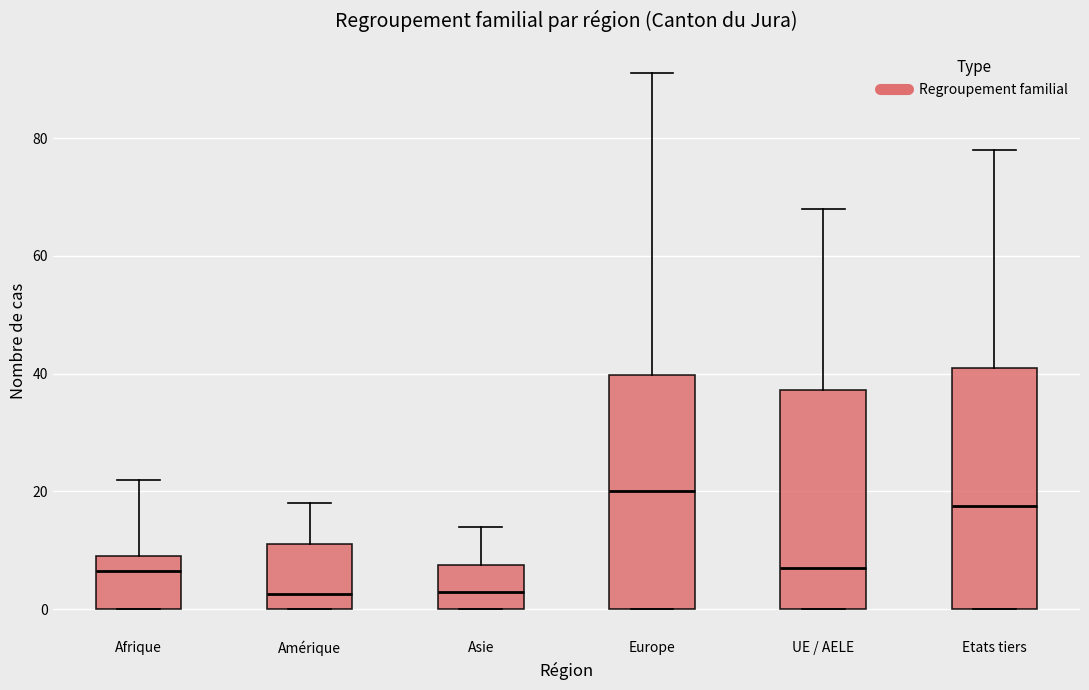

Where does the median line of the box for Etats tiers sit on the y-axis? The values are not printed on the chart, so give them approximately, as read against the axis.

18